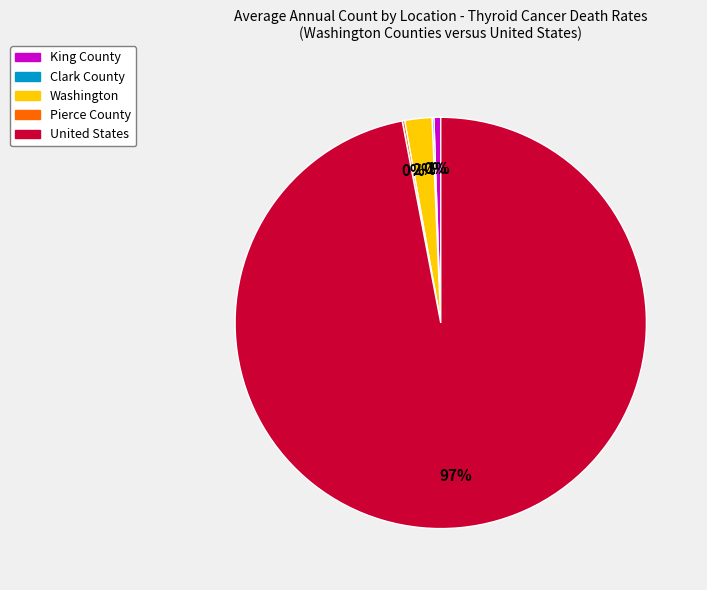

The United States slice represents 97% of the pie. True or false?

True